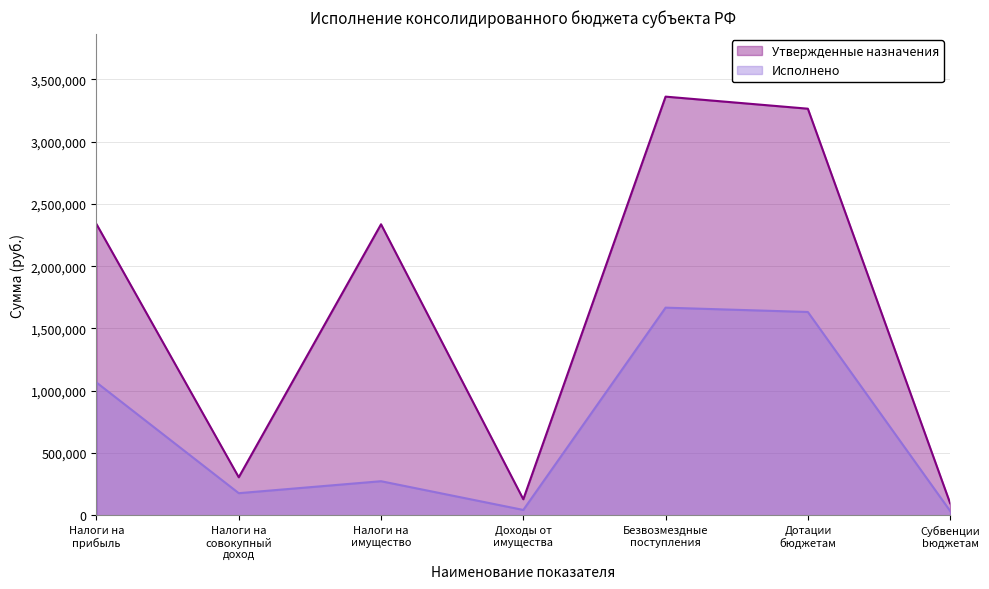

True or false: Исполнено and Утвержденные назначения intersect in this chart.

False